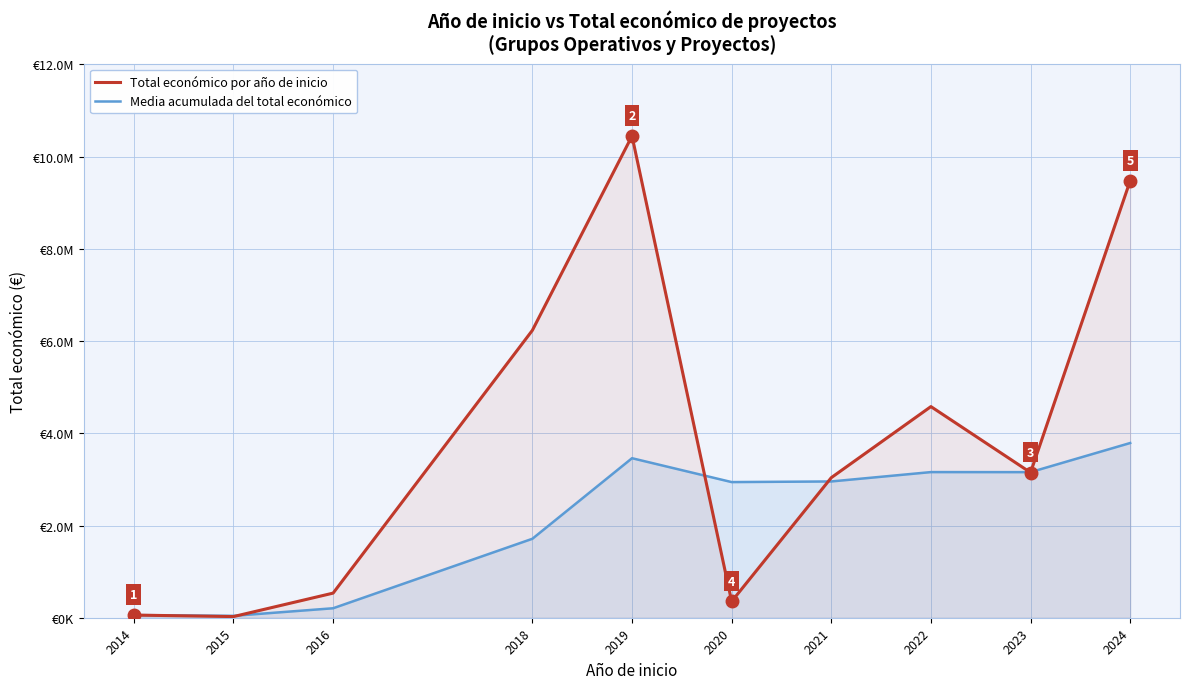

How many data points does each series have?

10